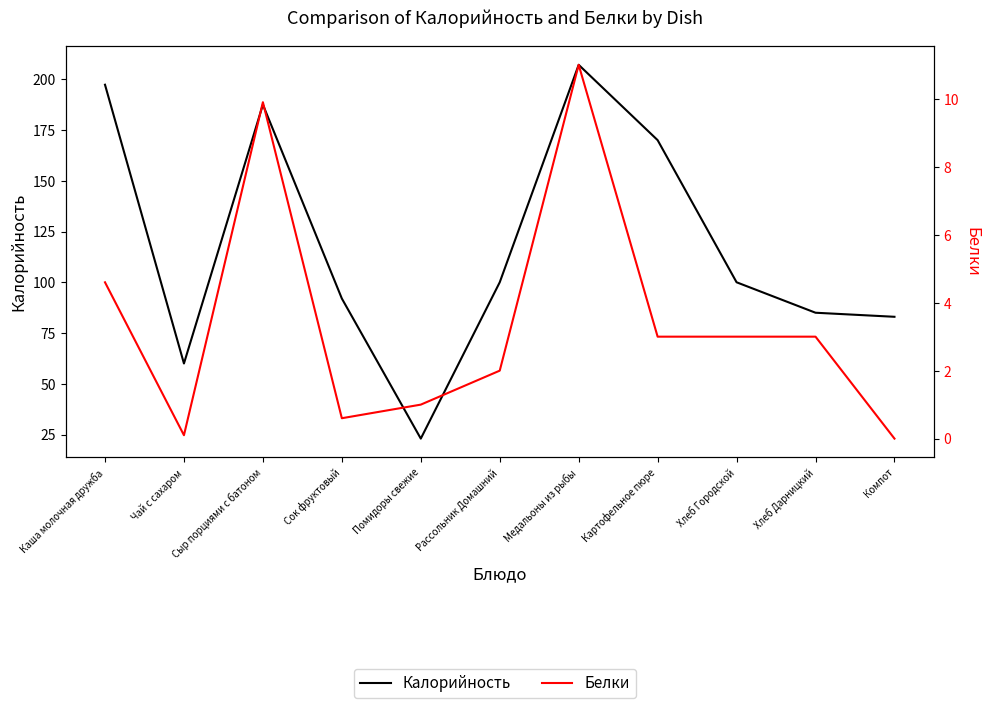

At which category does Калорийность reach its first local peak?

Сыр порциями с батоном